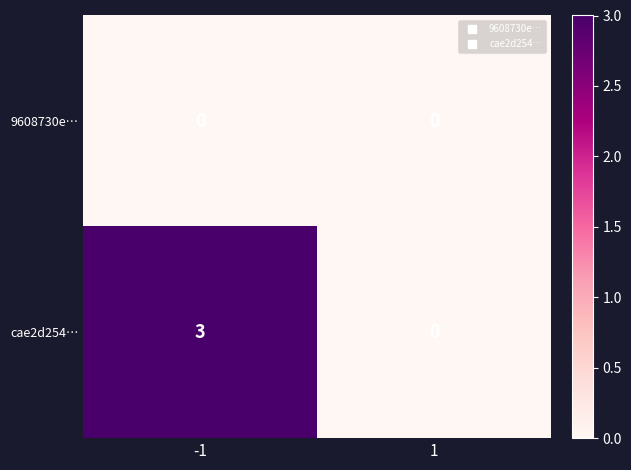

Reading left to right, extract all data points from this chart.

9608730e…: 0	0
cae2d254…: 3	0